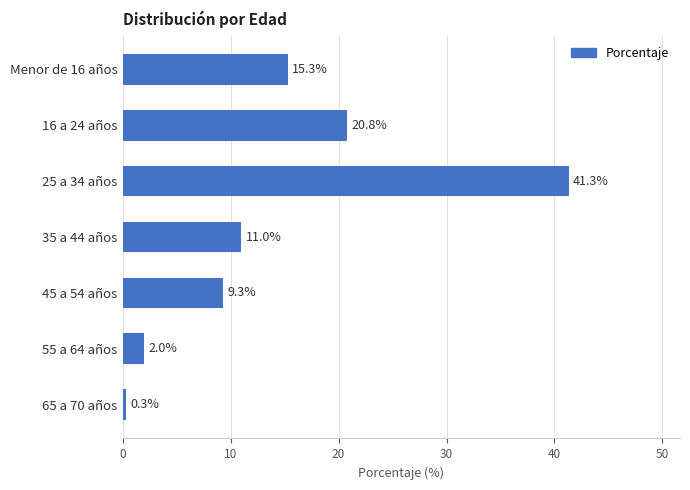

How many data points does each series have?

7